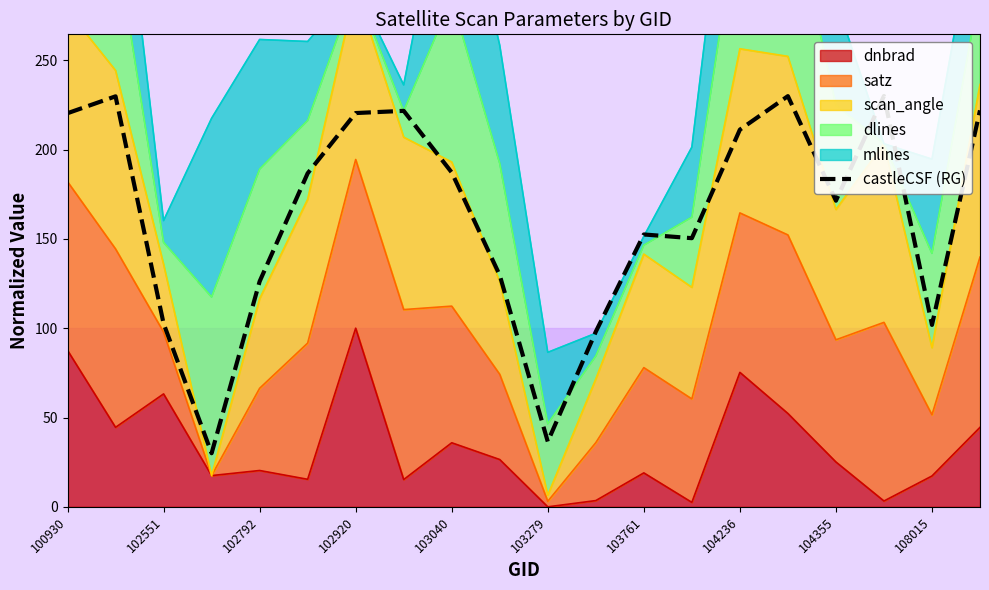

What is the maximum value shown in the chart?

230.0